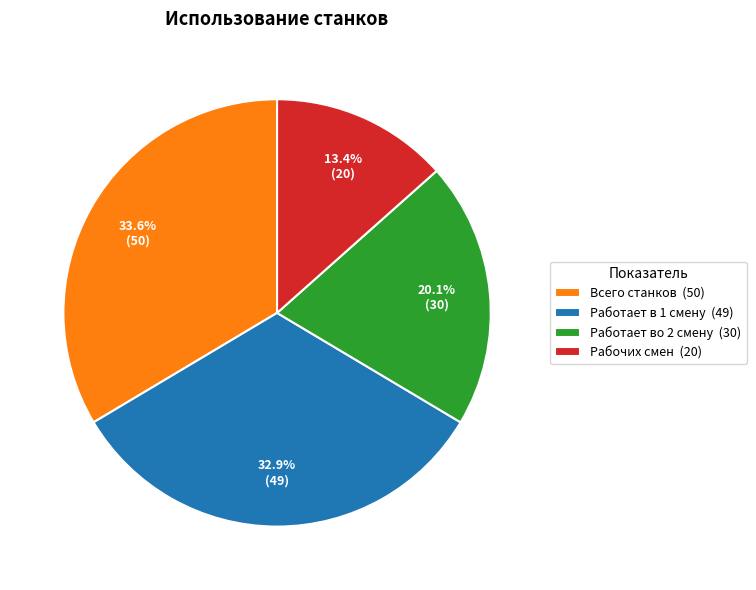

Does Рабочих смен represent more than half of the total?

No